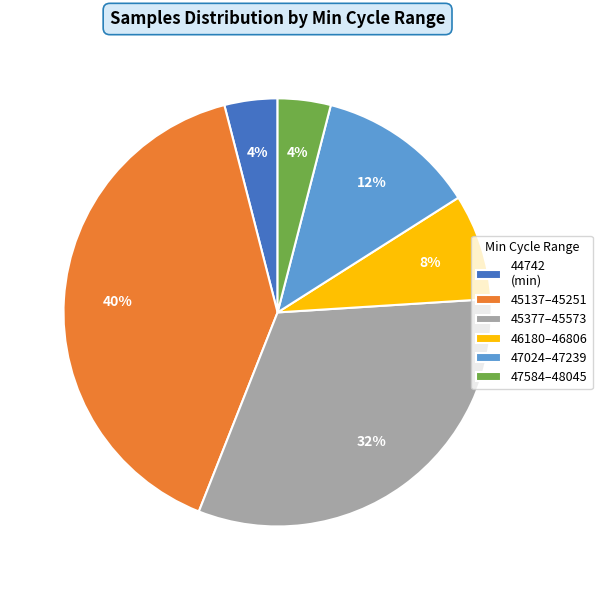

Combined, do 46180–46806 and 44742 (min) account for over 50%?

No